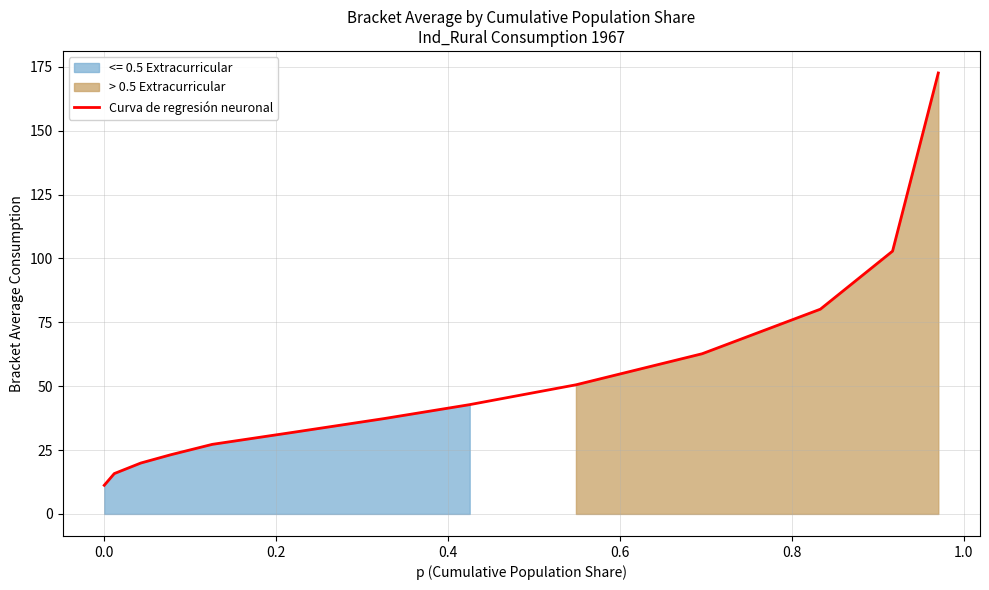

The chart shows a value of 11.3 at 0.6. True or false?

False